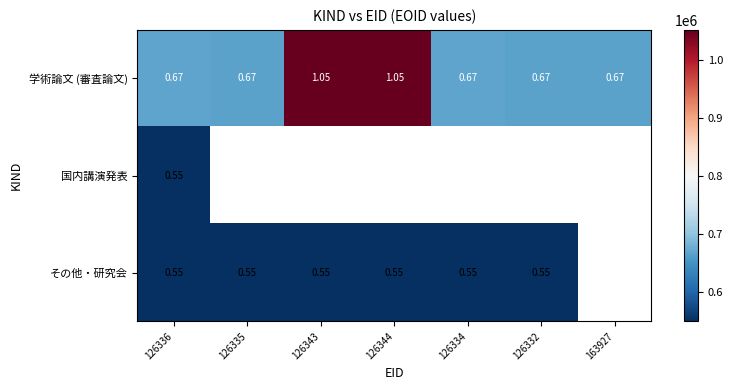

Rank the categories by その他・研究会 value from highest to lowest.

126332, 163927, 126334, 126344, 126343, 126335, 126336